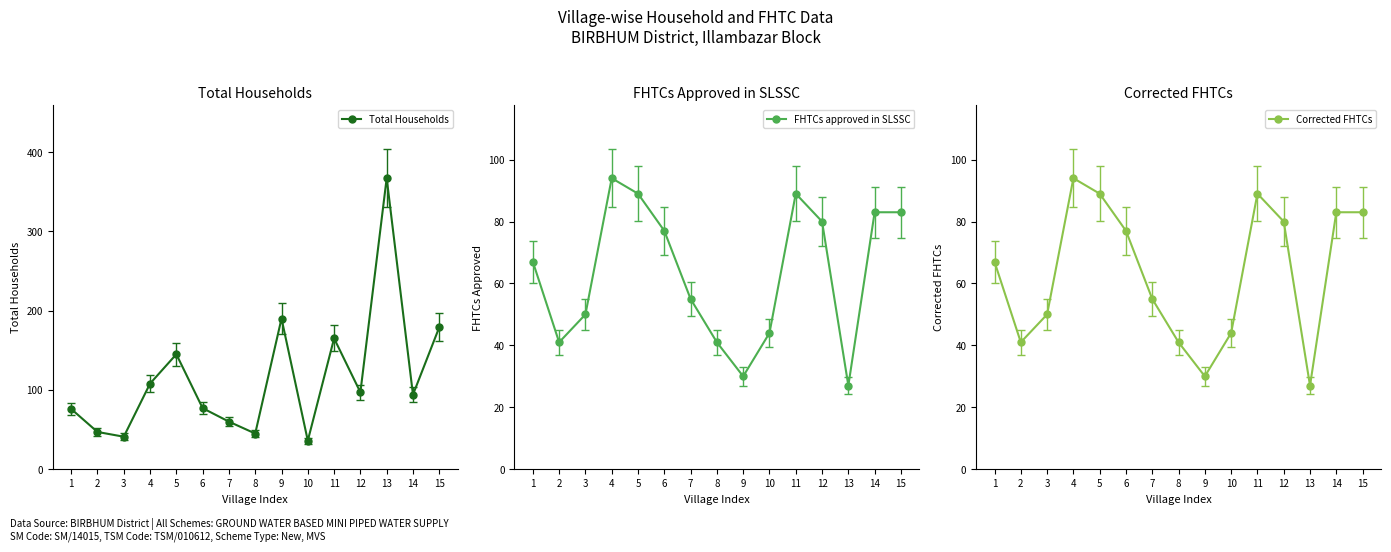

What is the smallest value displayed?

27